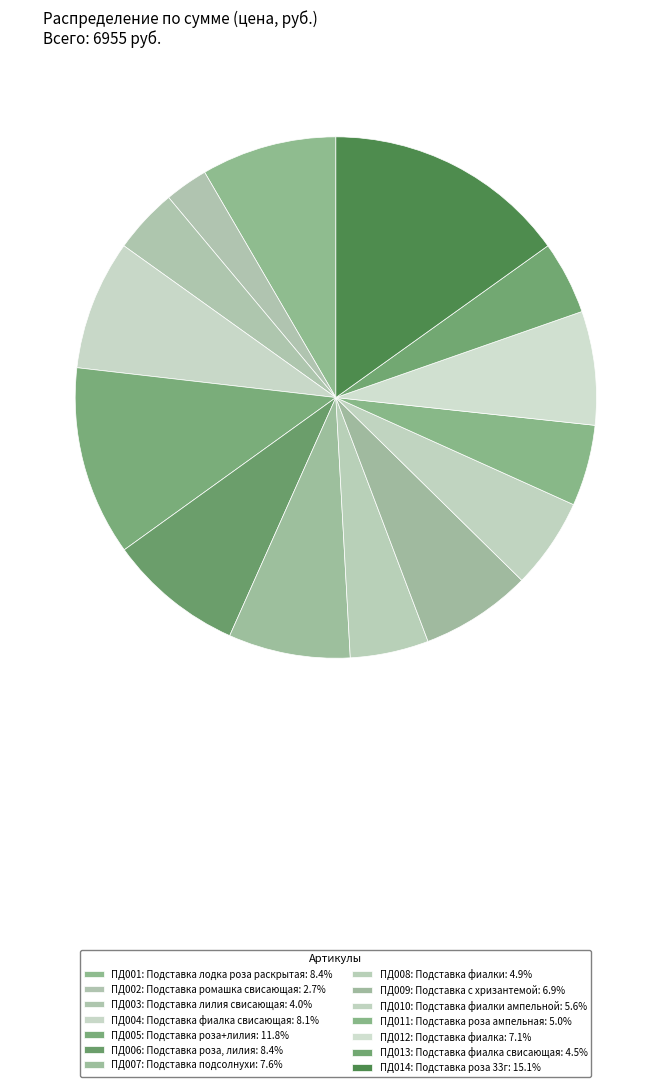

Rank the categories by value from lowest to highest.

ПД002: Подставка ромашка свисающая, ПД003: Подставка лилия свисающая, ПД013: Подставка фиалка свисающая, ПД008: Подставка фиалки, ПД011: Подставка роза ампельная, ПД010: Подставка фиалки ампельной, ПД009: Подставка с хризантемой, ПД012: Подставка фиалка, ПД007: Подставка подсолнухи, ПД004: Подставка фиалка свисающая, ПД001: Подставка лодка роза раскрытая, ПД006: Подставка роза, лилия, ПД005: Подставка роза+лилия, ПД014: Подставка роза 33г